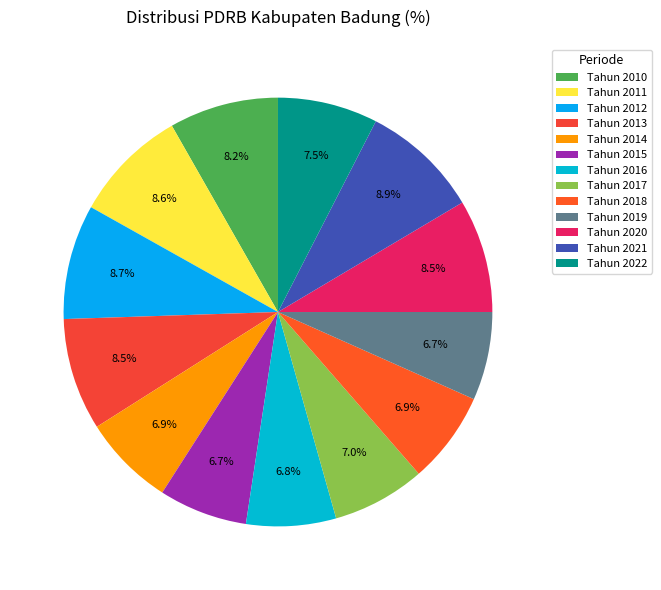

Approximately how many times larger is the value at Tahun 2014 compared to Tahun 2021?

0.8